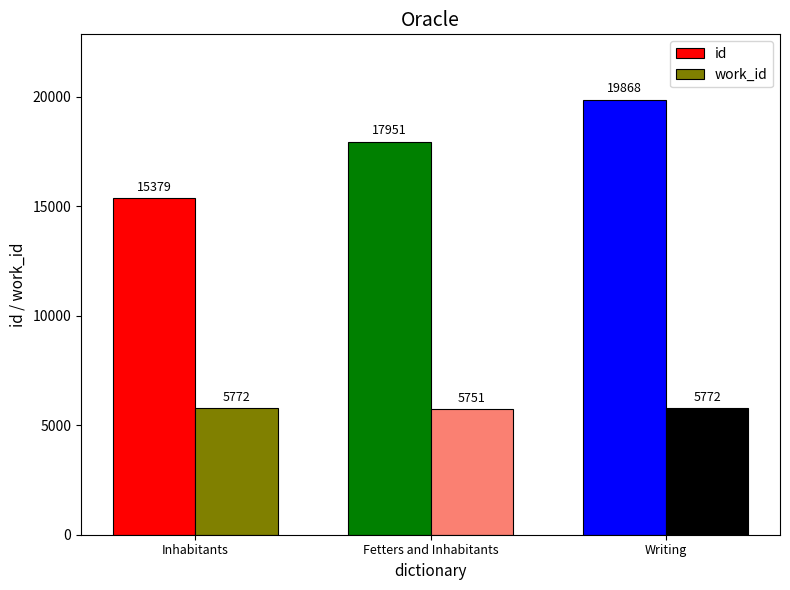

What is the value of the id bar at the 2nd from the left?

17951